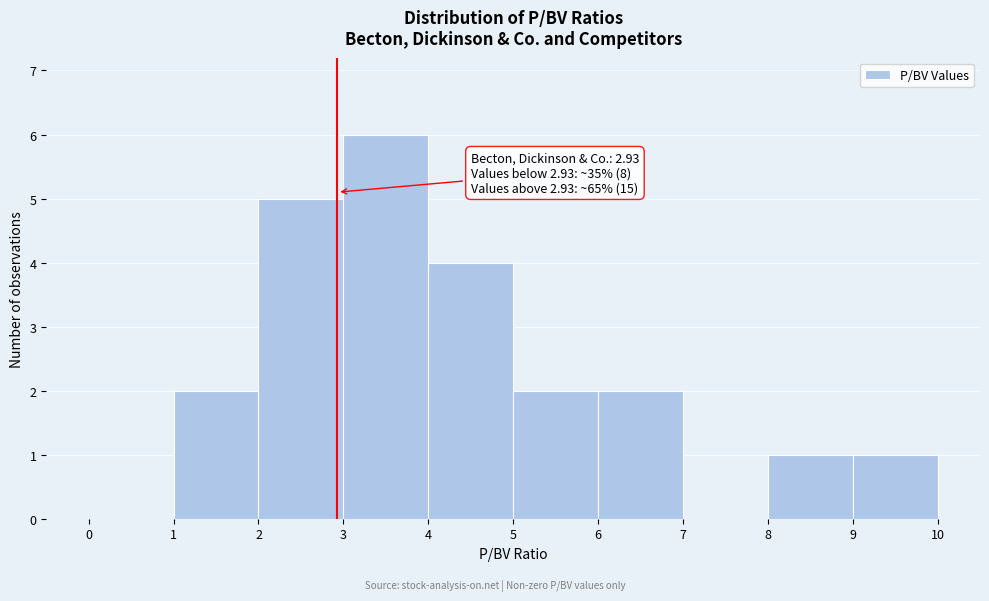

Which range on the x-axis has the tallest bar?

3 to 4